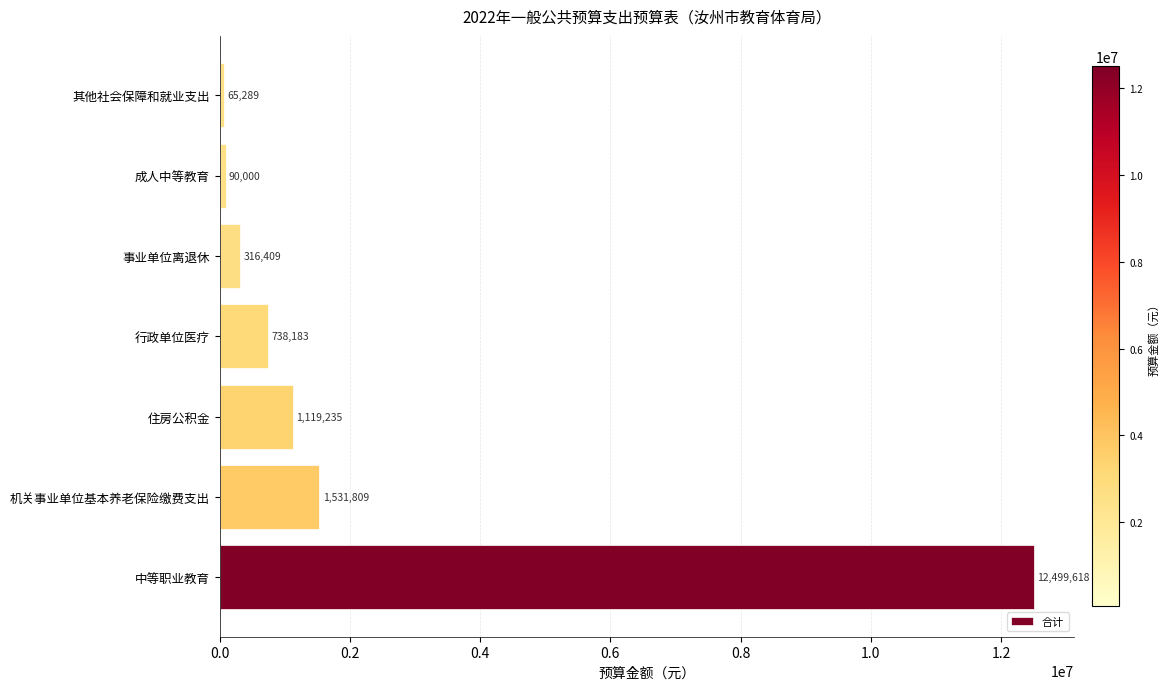

What is the minimum value shown in the chart?

65288.7